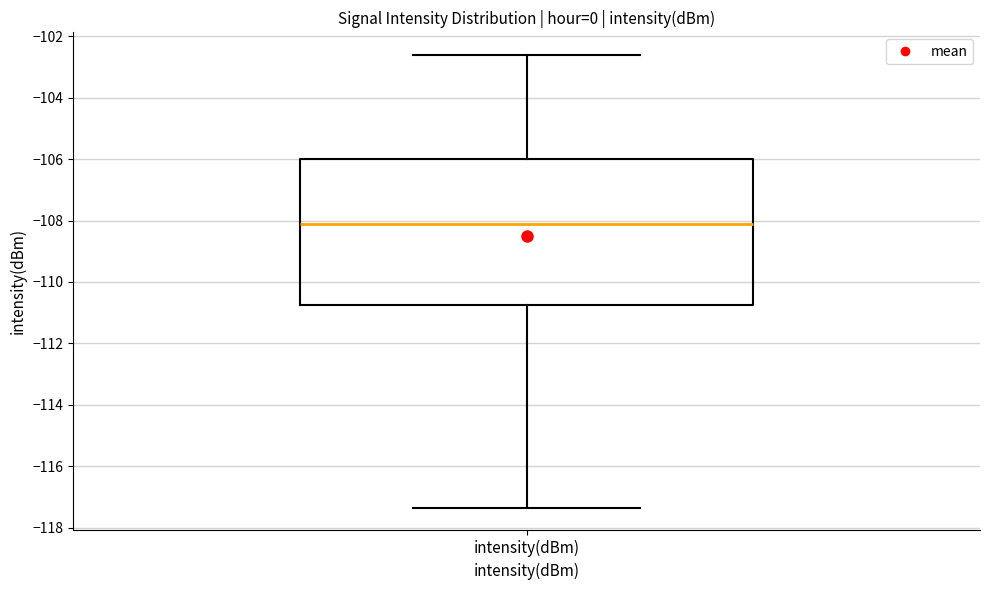

Where does the upper whisker of the box for intensity(dBm) end on the y-axis? The values are not printed on the chart, so give them approximately, as read against the axis.

-102.6